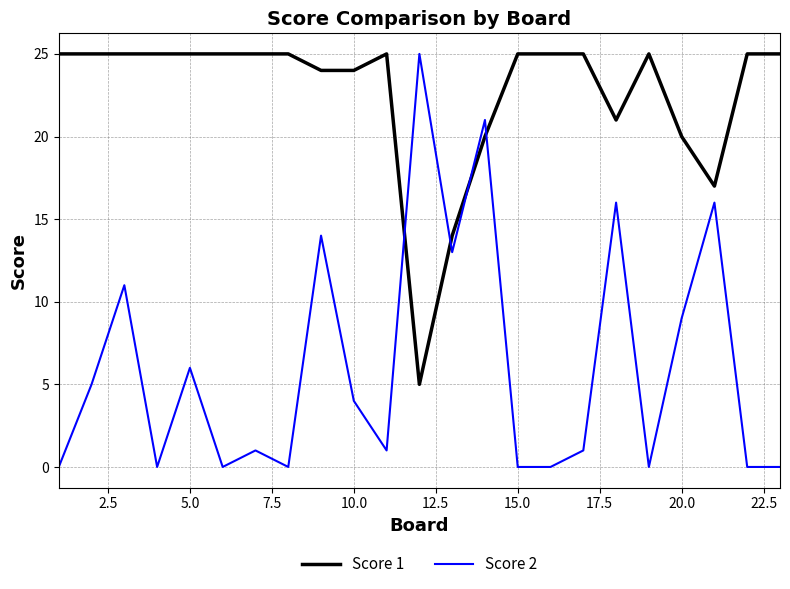

Rank the series by their average value, from lowest to highest.

Score 2, Score 1